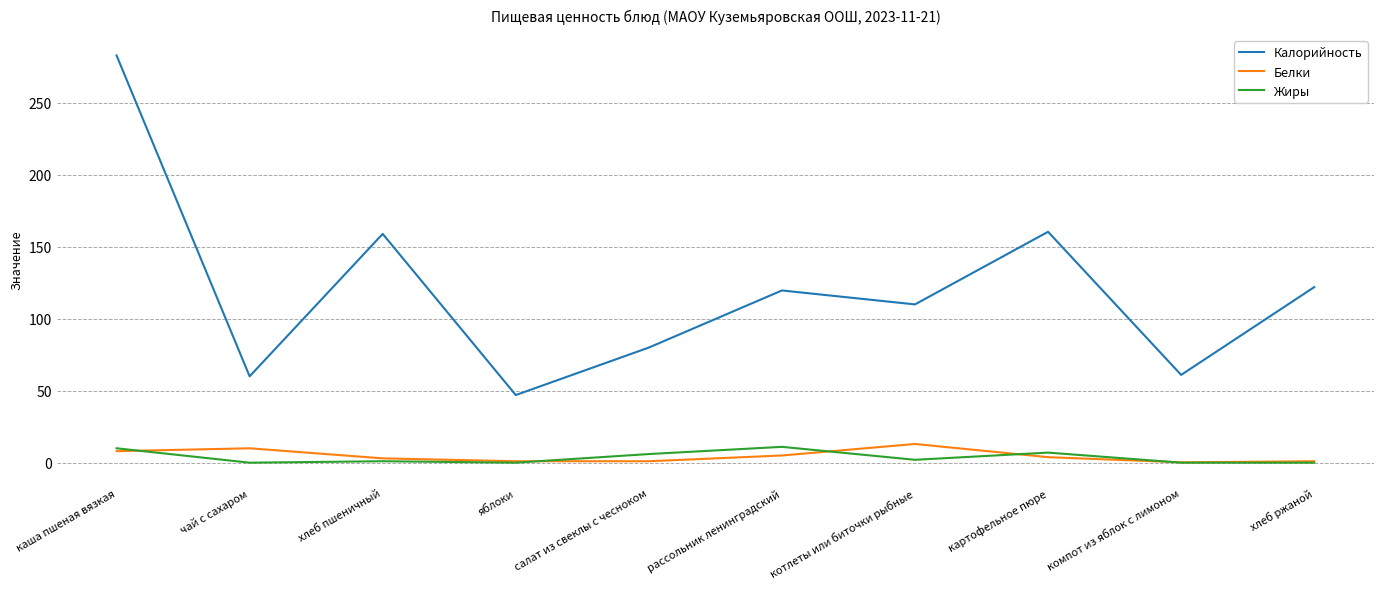

True or false: Калорийность has a value of 401.6 at каша пшеная вязкая.

False